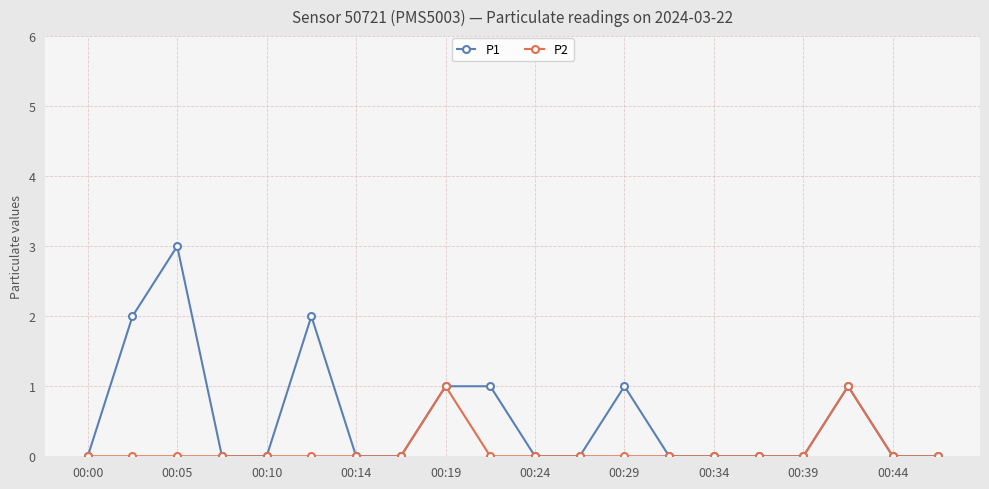

Which series has the largest total across all categories?

P1